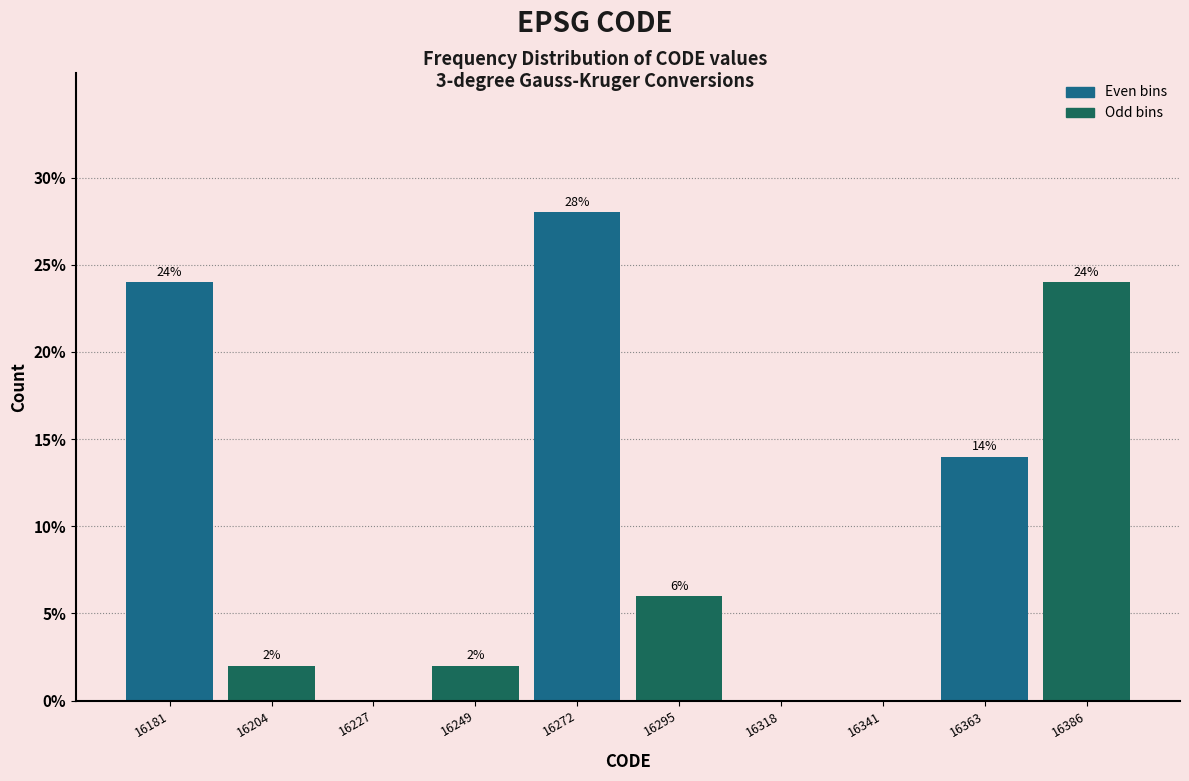

Over which range of the x-axis is the bar tallest?

16260 to 16285